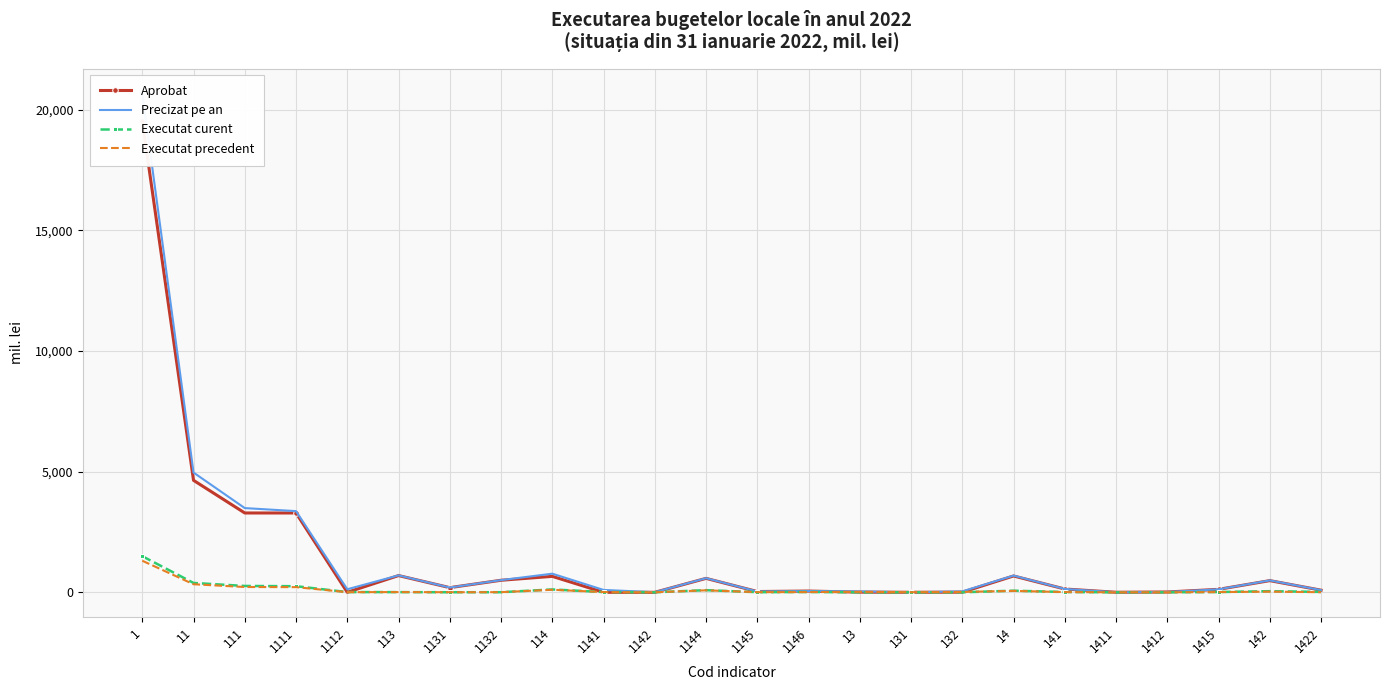

At which category is the sum across all series the highest?

1